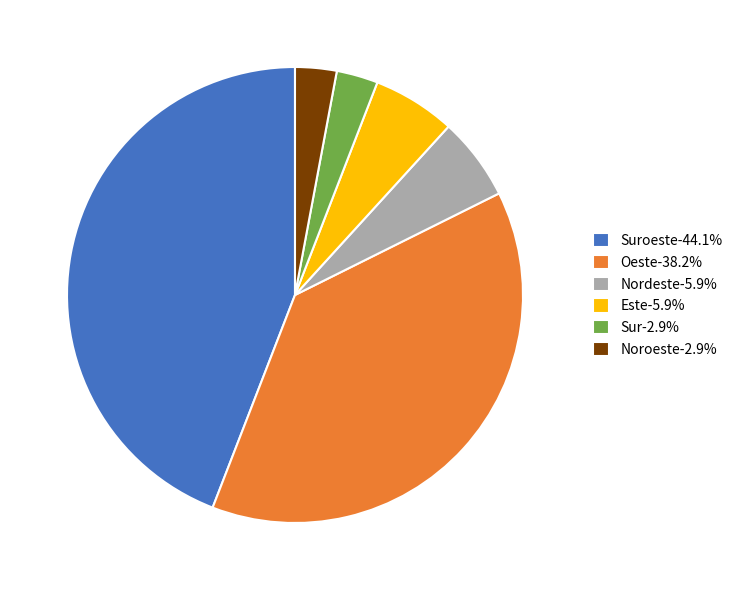

Is there any slice that represents more than half of the pie?

No